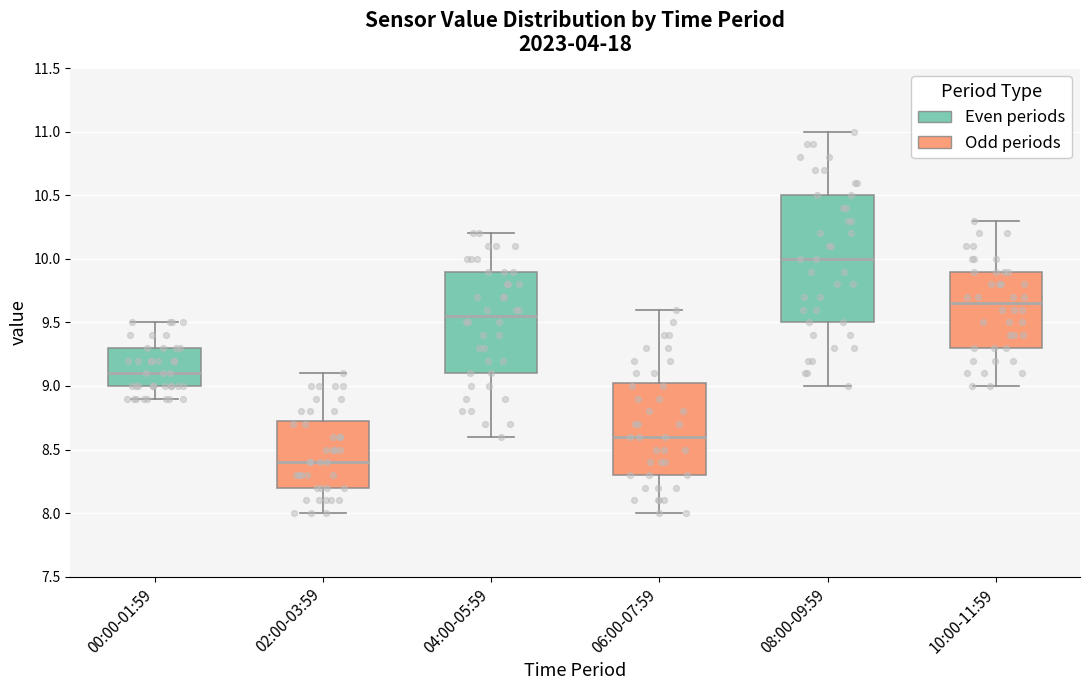

Which box is the tallest, from its lower edge to its upper edge?

08:00-09:59